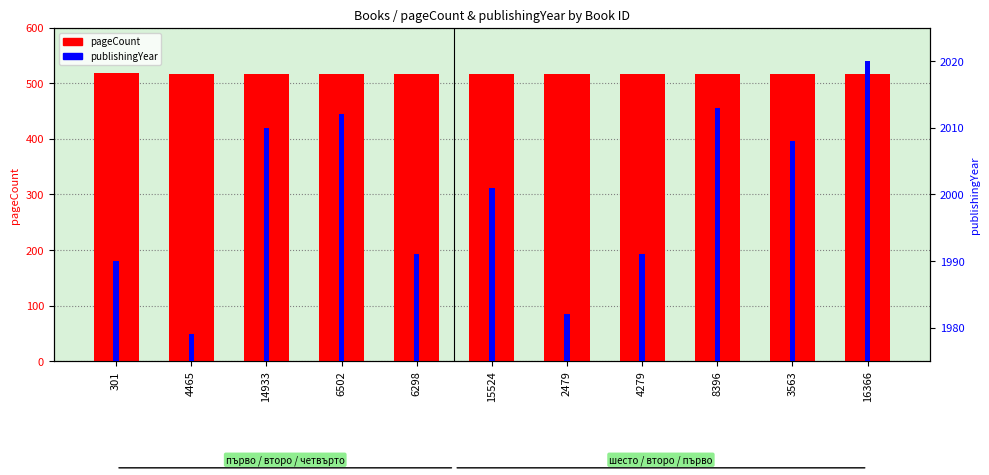

What is the label of the 3rd bar from the right?

8396